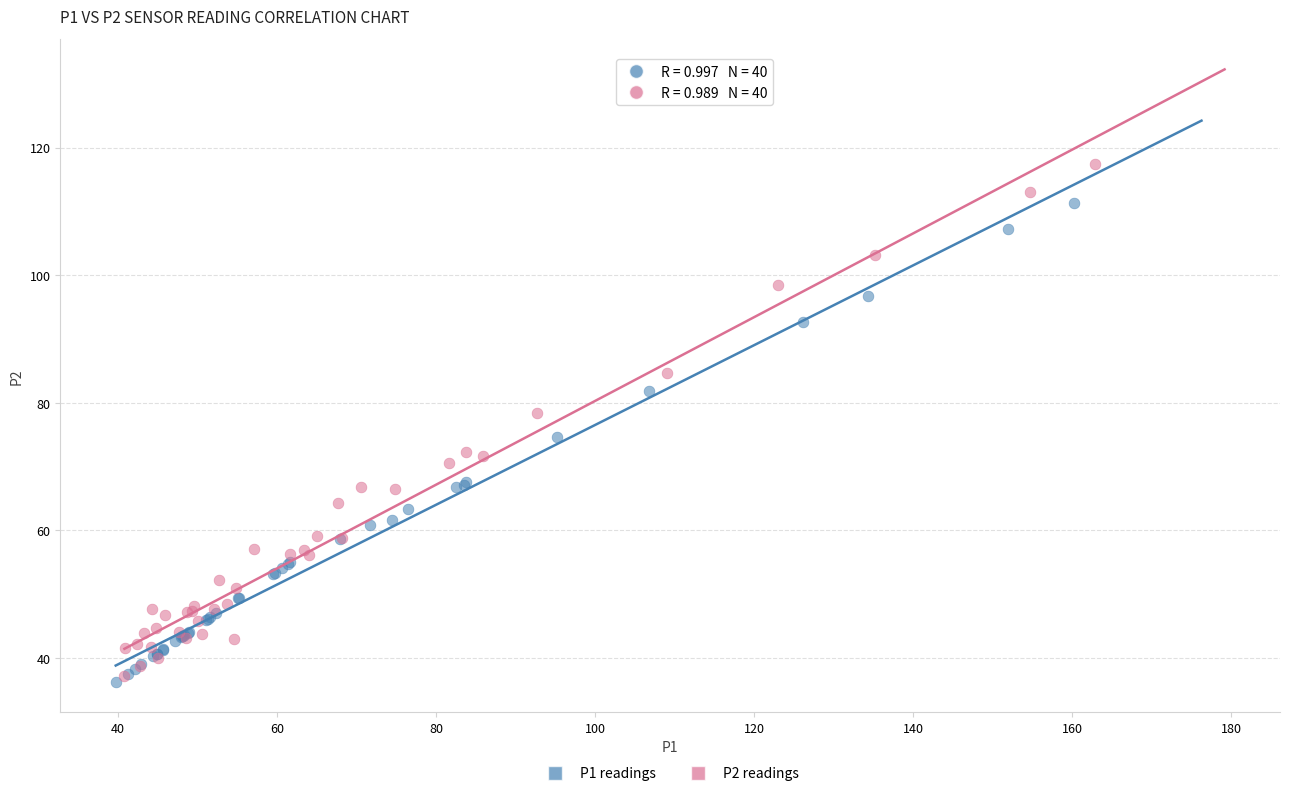

What are all the series names shown in the legend?

P1 readings, P2 readings